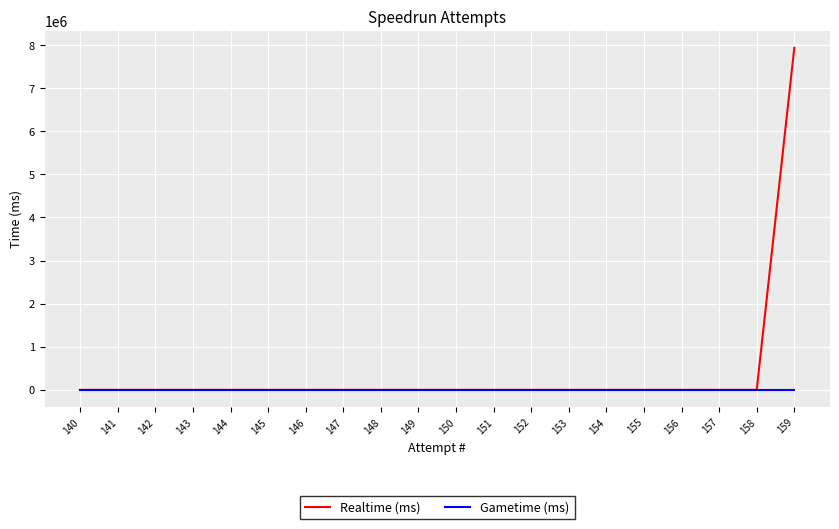

At which label does Gametime (ms) reach its minimum?

159